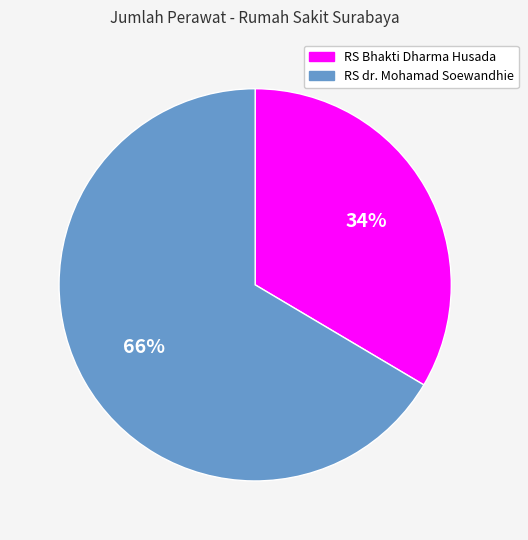

How many slices are in this pie chart?

2